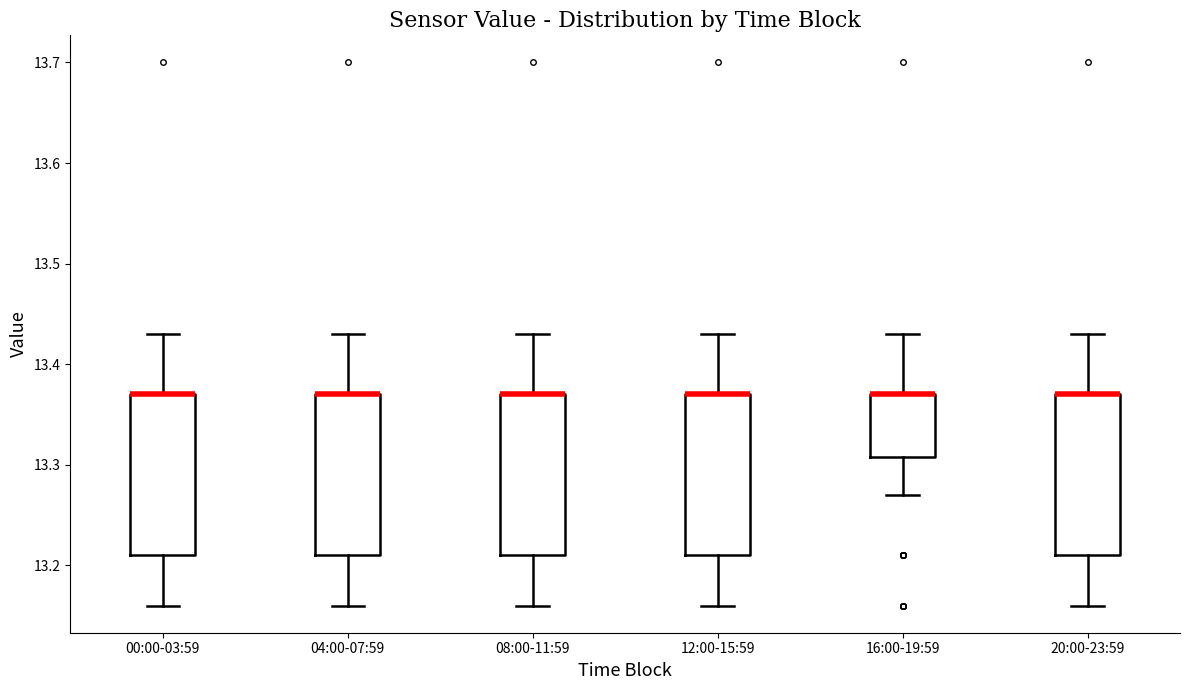

Where does the lower whisker of the box for 04:00-07:59 end on the y-axis? The values are not printed on the chart, so give them approximately, as read against the axis.

13.16